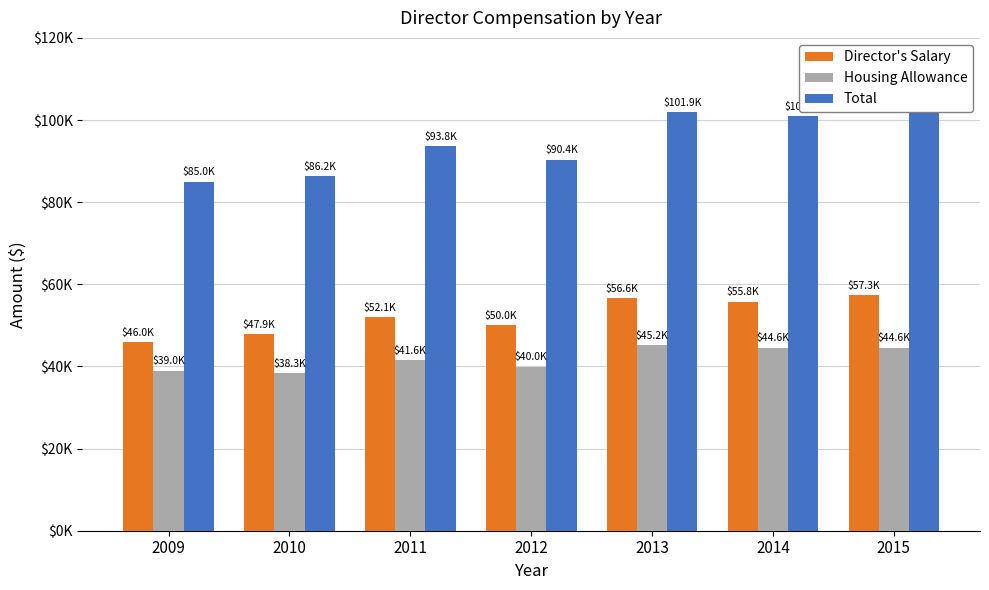

How many values in the Housing Allowance series exceed 41650?

3